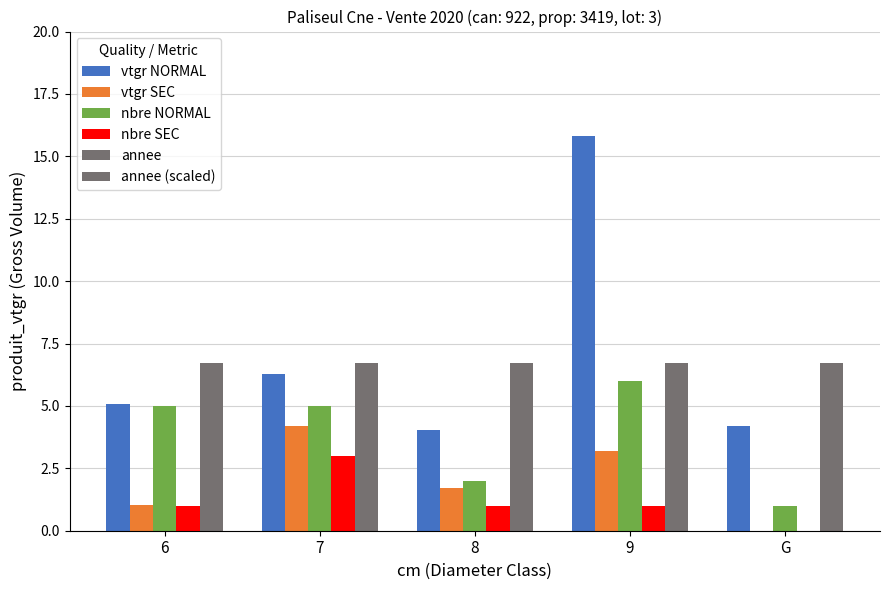

Is it true that vtgr SEC equals 0.9 at 7?

False